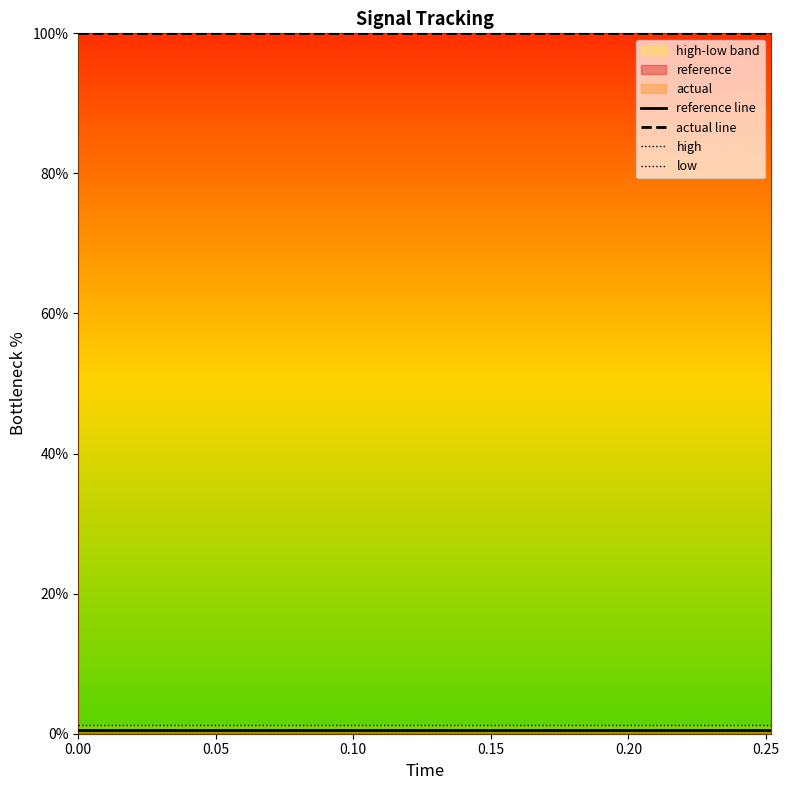

What is the label of the 14th point from the right?

0.05